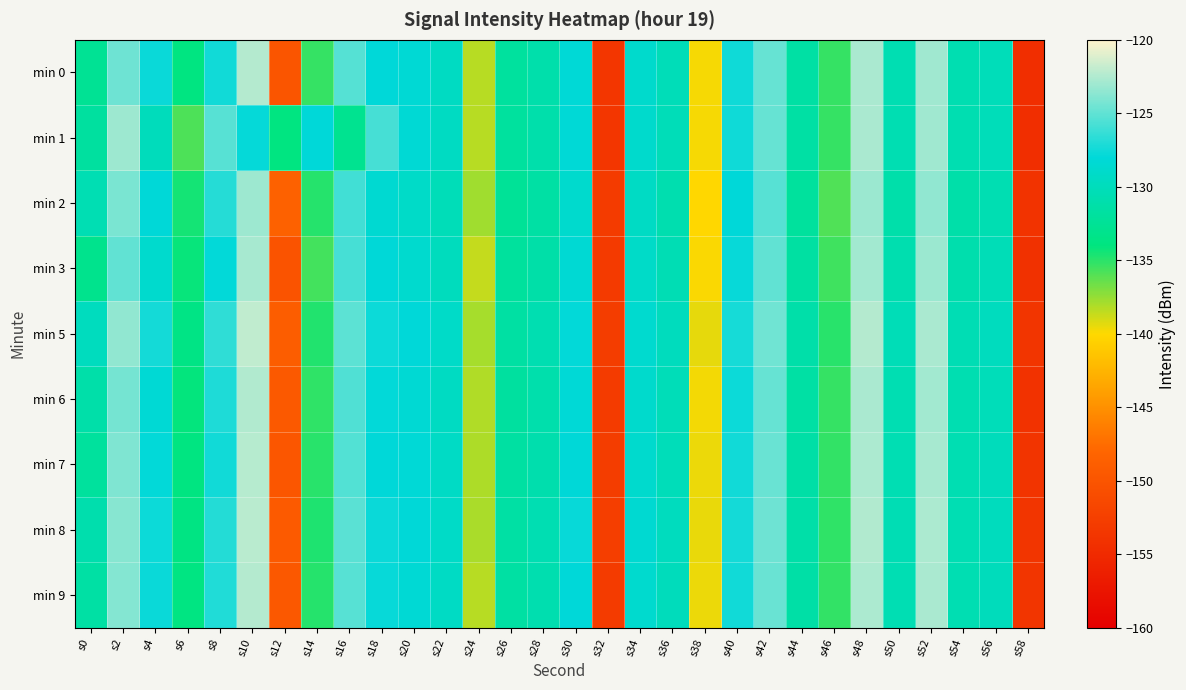

Which series has the largest total across all categories?

min 5